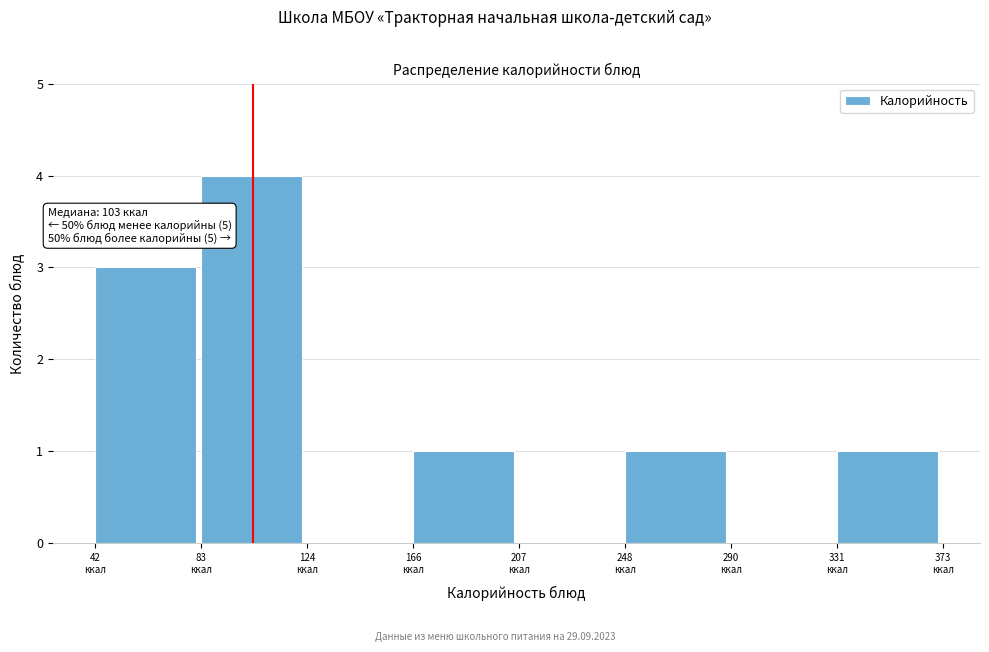

Which range on the x-axis has the tallest bar?

85 to 125